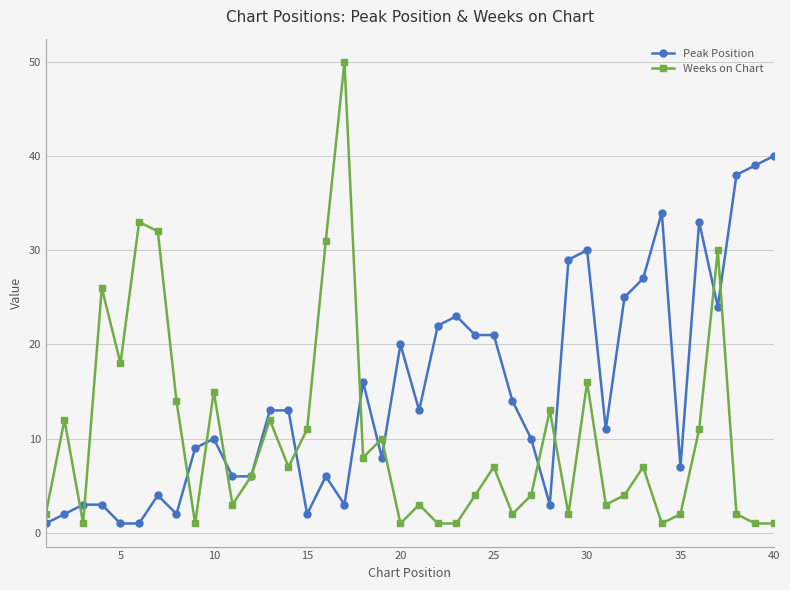

List the series in order of their peak value, highest first.

Weeks on Chart, Peak Position